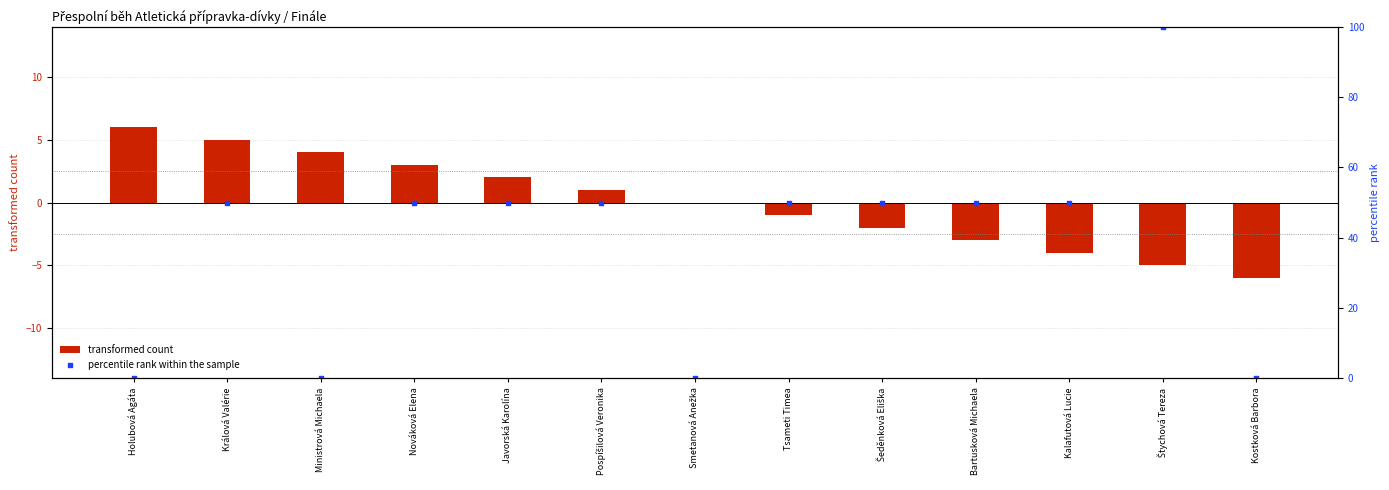

At how many categories does at least one series exceed 20?

9